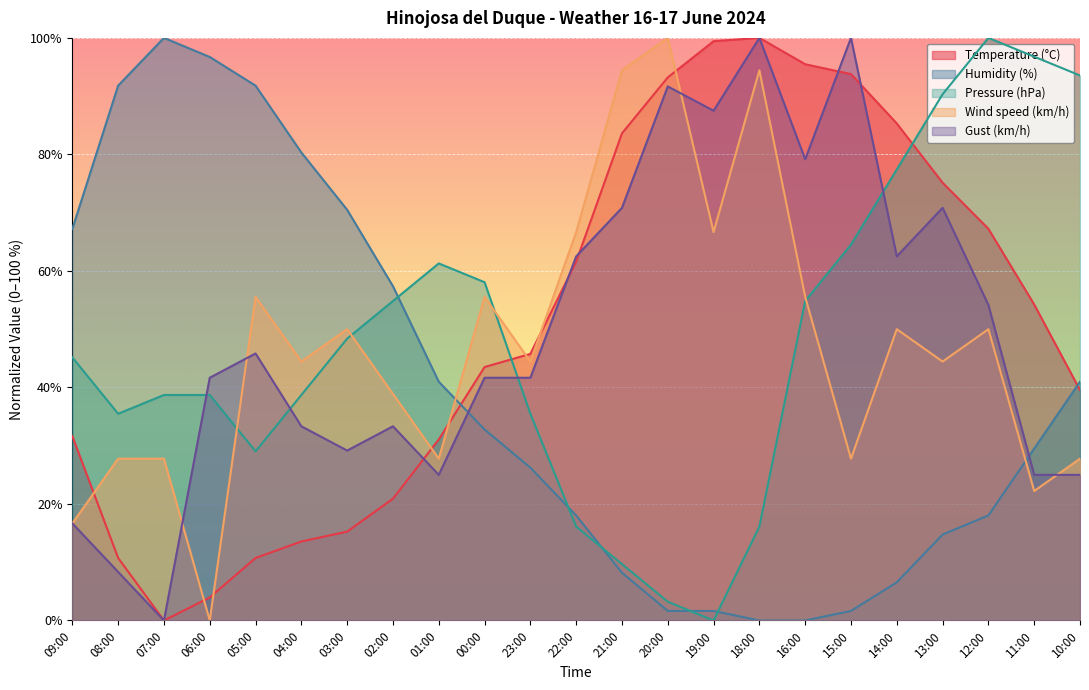

Between 18:00 and 13:00, which series saw the biggest shift?

Pressure (hPa)